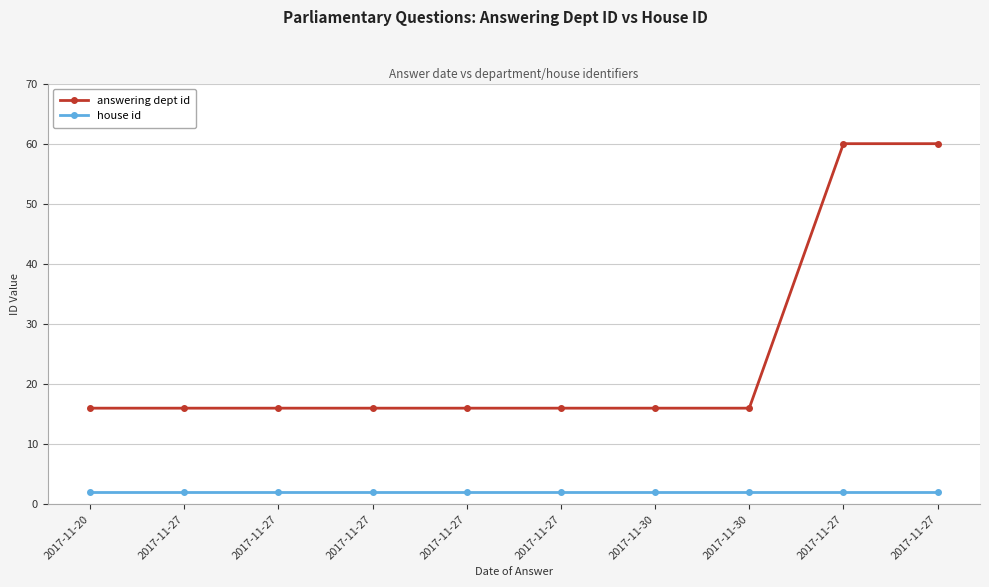

Which series changed the most between 2017-11-27 and 2017-11-30?

answering dept id